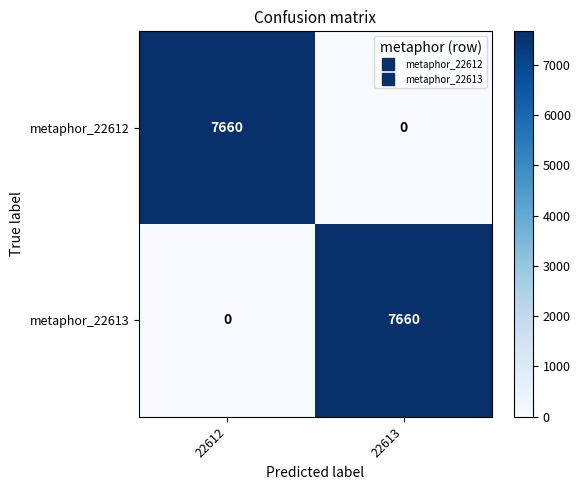

What is the total value across all series at 22613?

7660